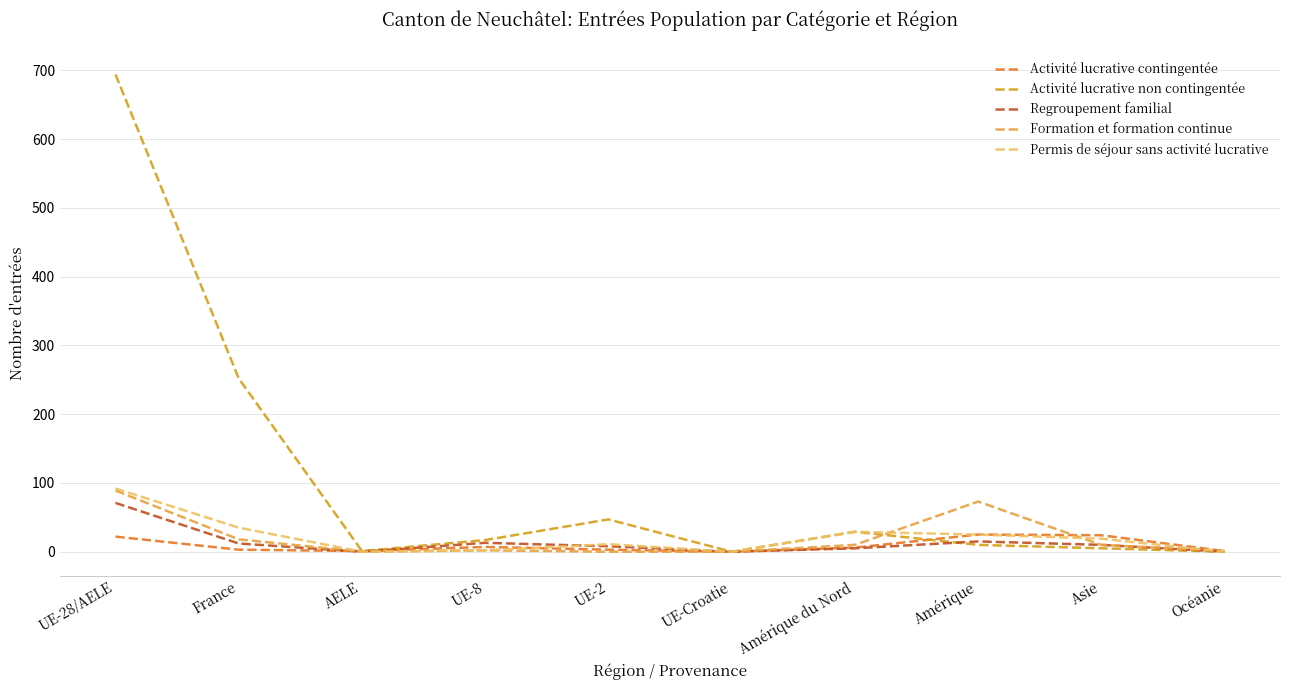

How many lines are shown in the chart?

5